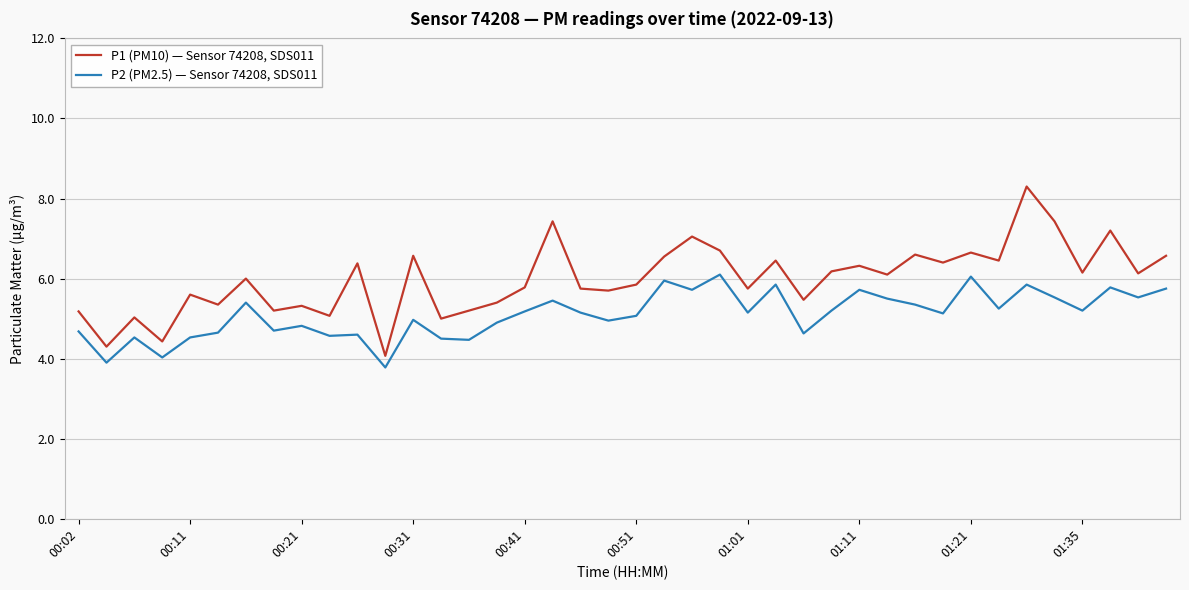

True or false: P1 (PM10) — Sensor 74208, SDS011 and P2 (PM2.5) — Sensor 74208, SDS011 cross at least once.

False